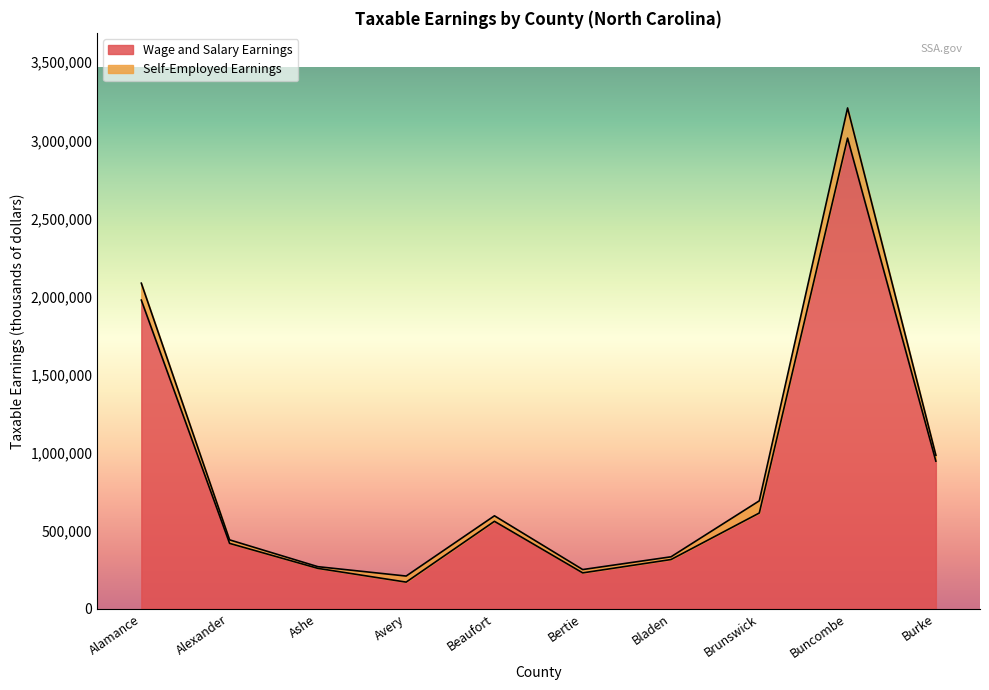

What is the label of the 8th point from the right?

Ashe